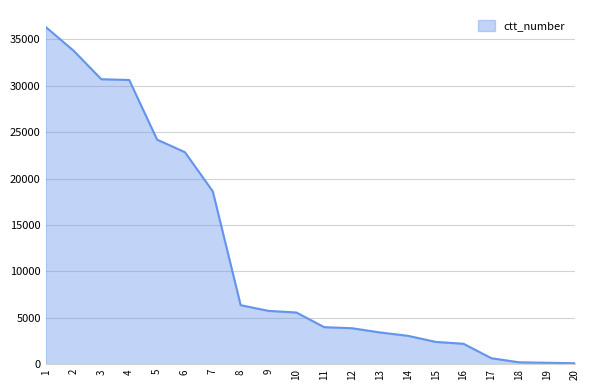

What is the sum of all values?

234714